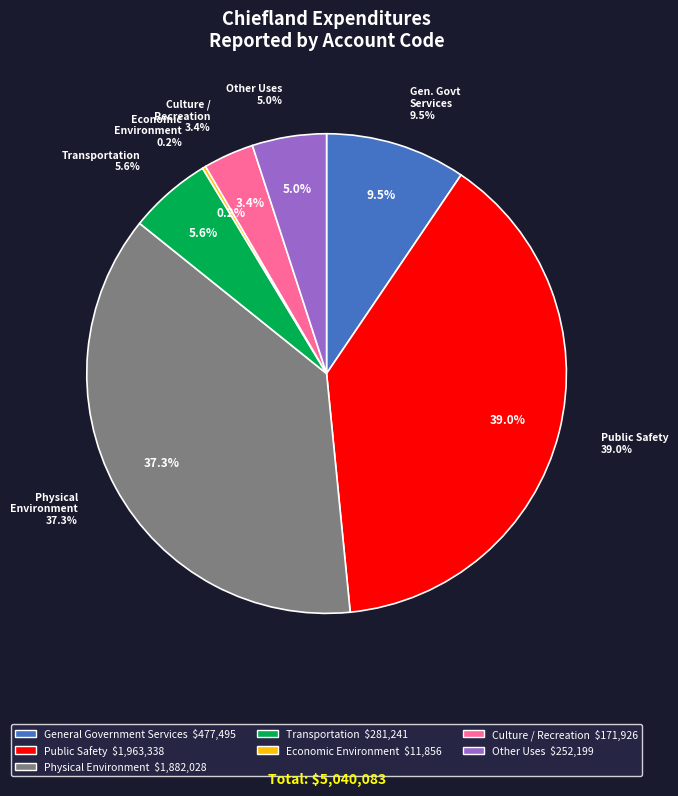

Rank the categories by value from lowest to highest.

Economic Environment, Culture / Recreation, Other Uses, Transportation, General Government Services, Physical Environment, Public Safety